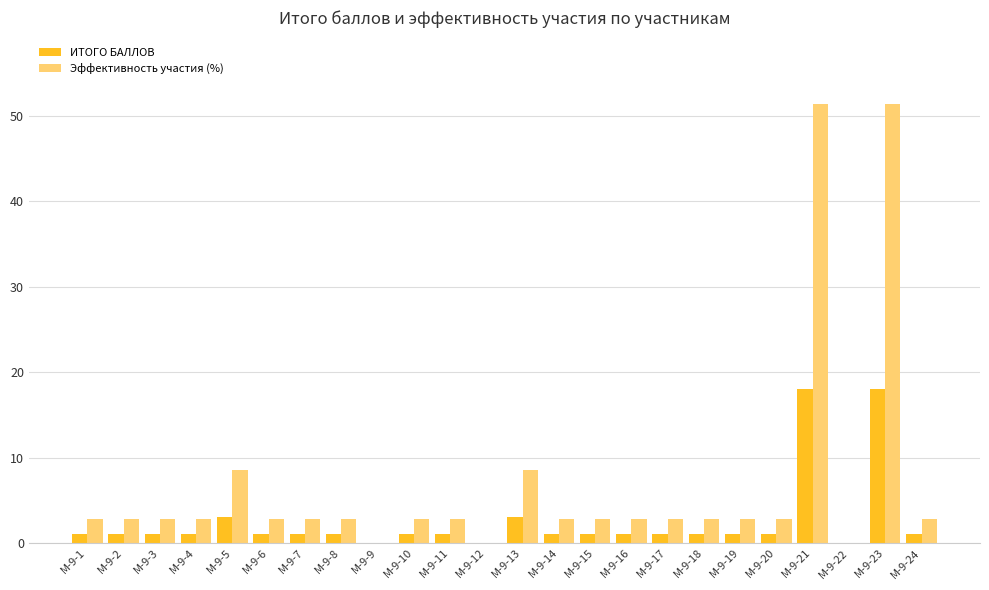

What are all the series names shown in the legend?

ИТОГО БАЛЛОВ, Эффективность участия (%)